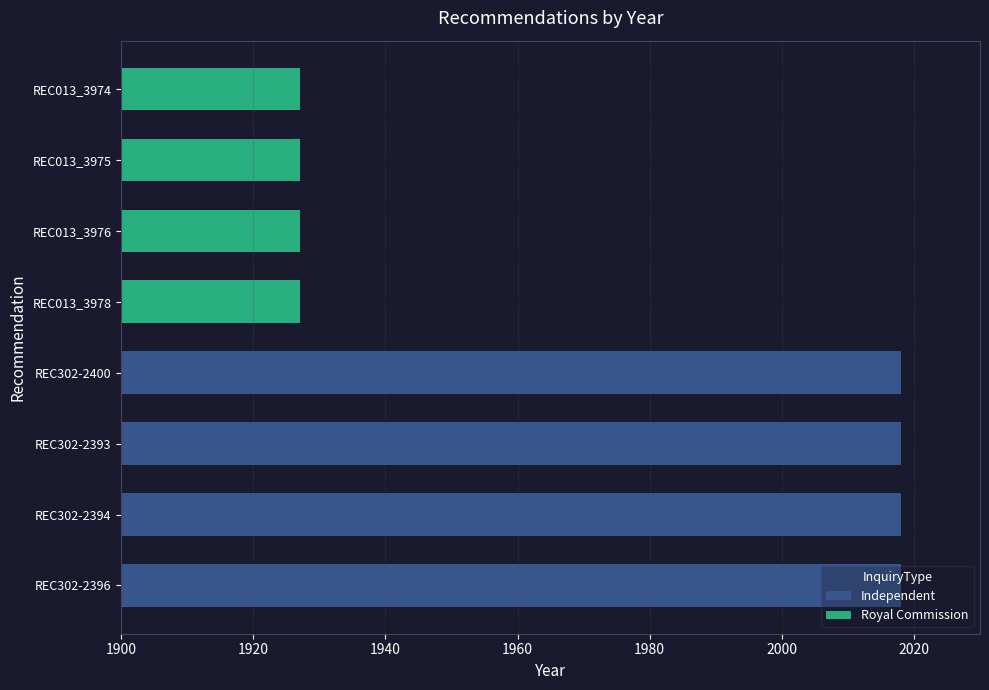

What is the value of the 3rd bar from the left?

2018